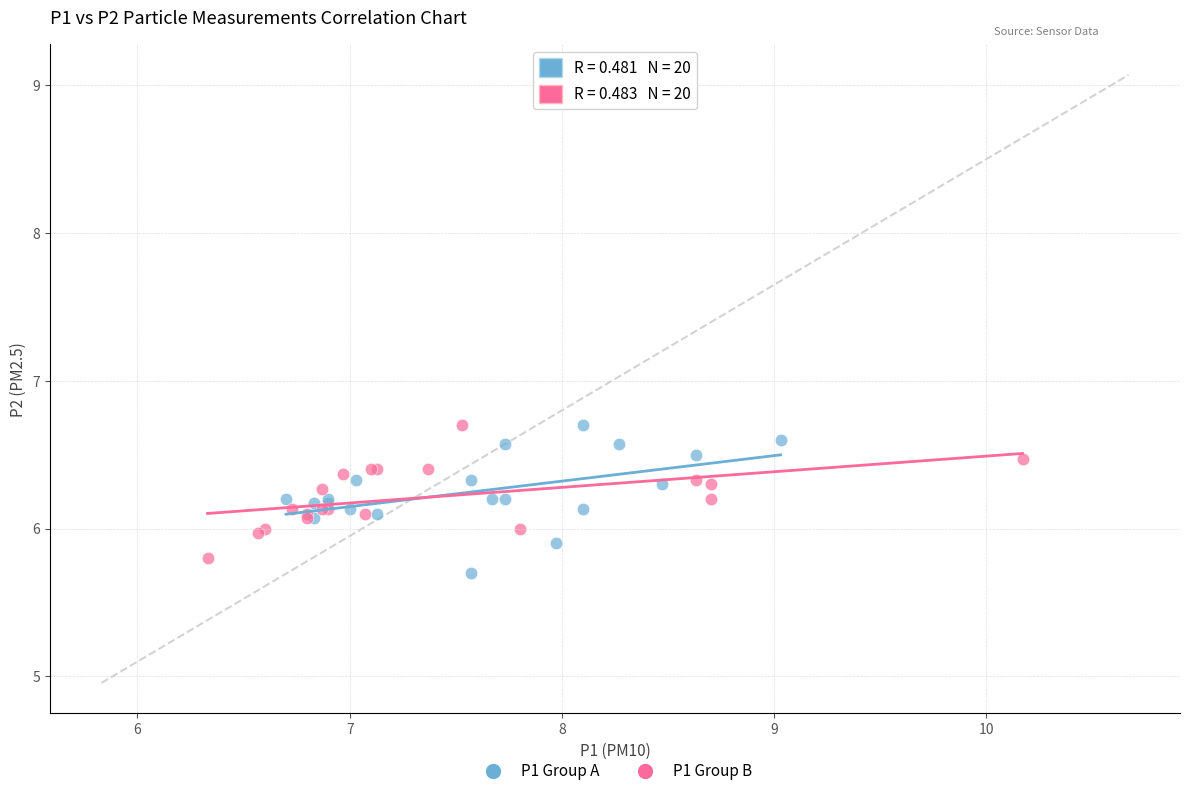

What are all the series names shown in the legend?

P1 Group A, P1 Group B